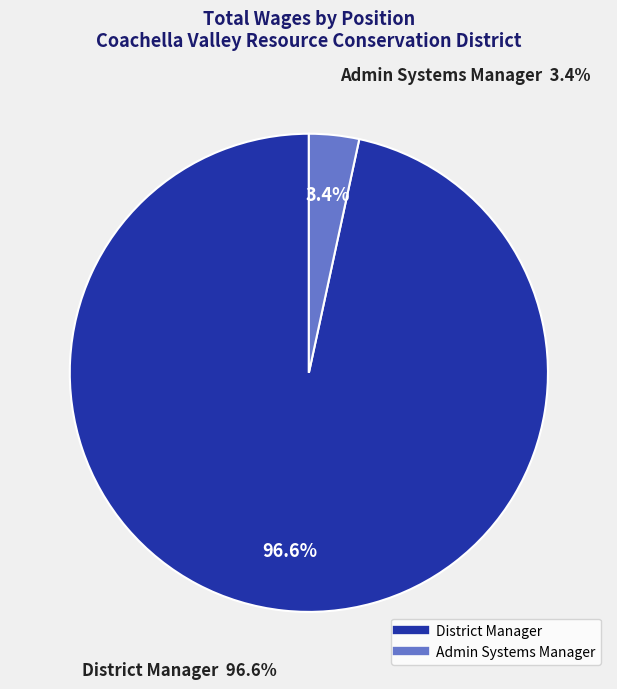

How many slices are in this pie chart?

2